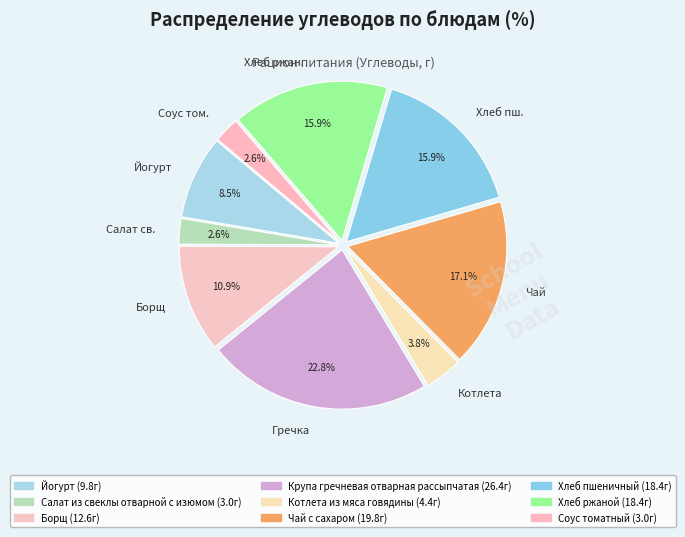

Is Котлета the majority of the pie?

No